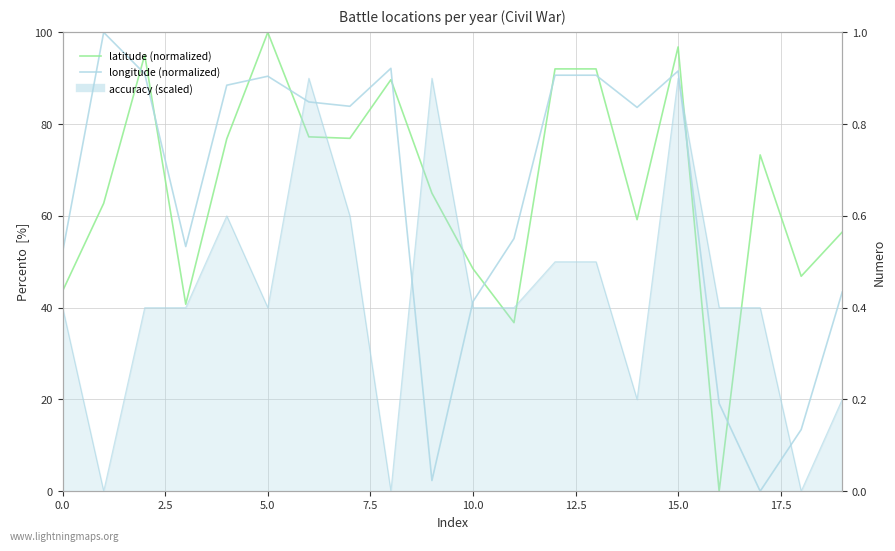

Which series has the widest spread of values?

latitude (normalized)